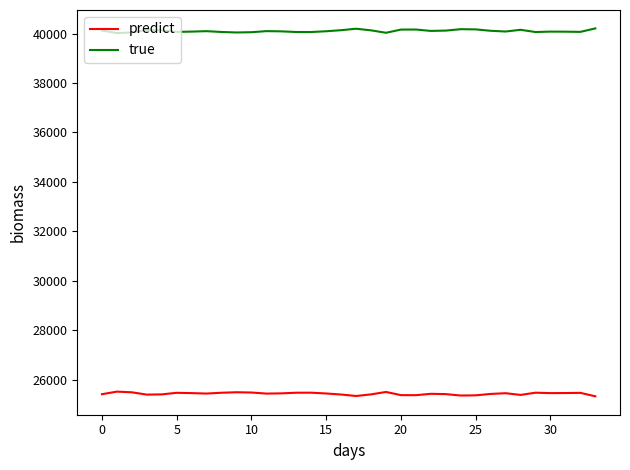

Which series has the largest total across all categories?

true